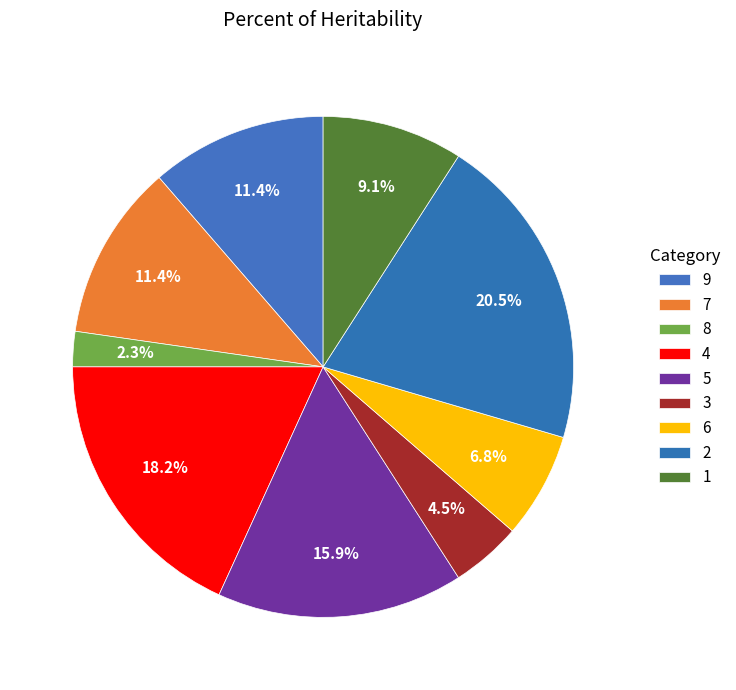

Combined, do 1 and 4 account for over 50%?

No